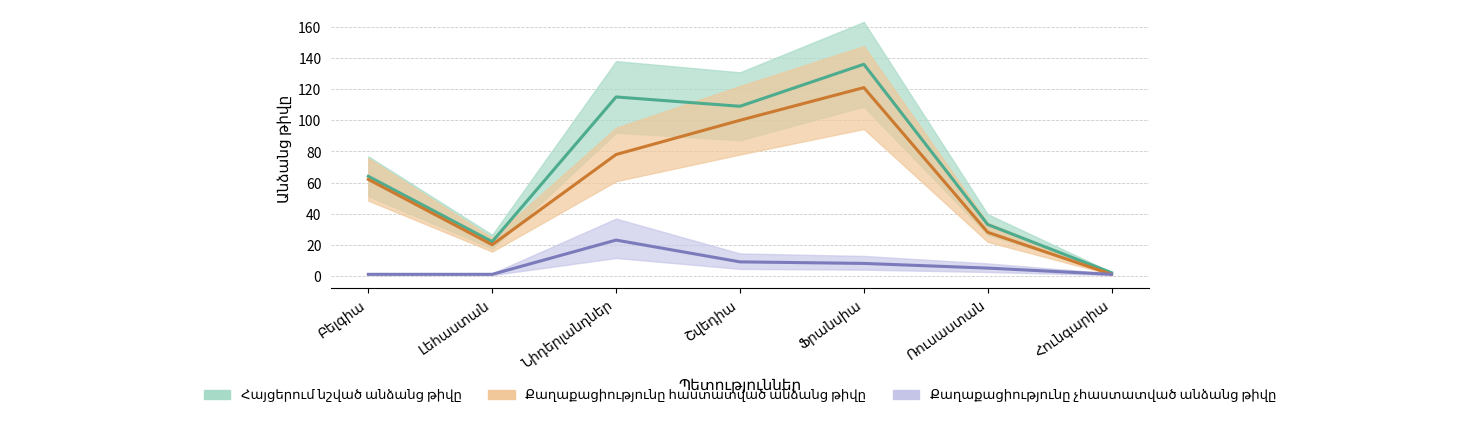

At which category does Քաղաքացիությունը հաստատված անձանց թիվը reach its first local peak?

Ֆրանսիա